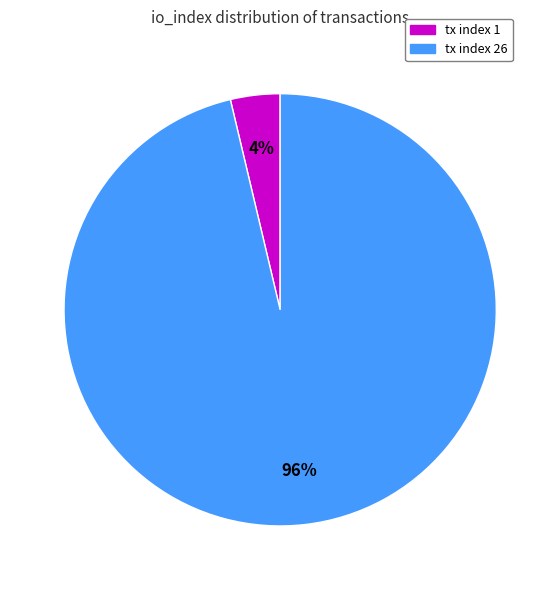

Which category has the biggest portion of the pie?

tx index 26